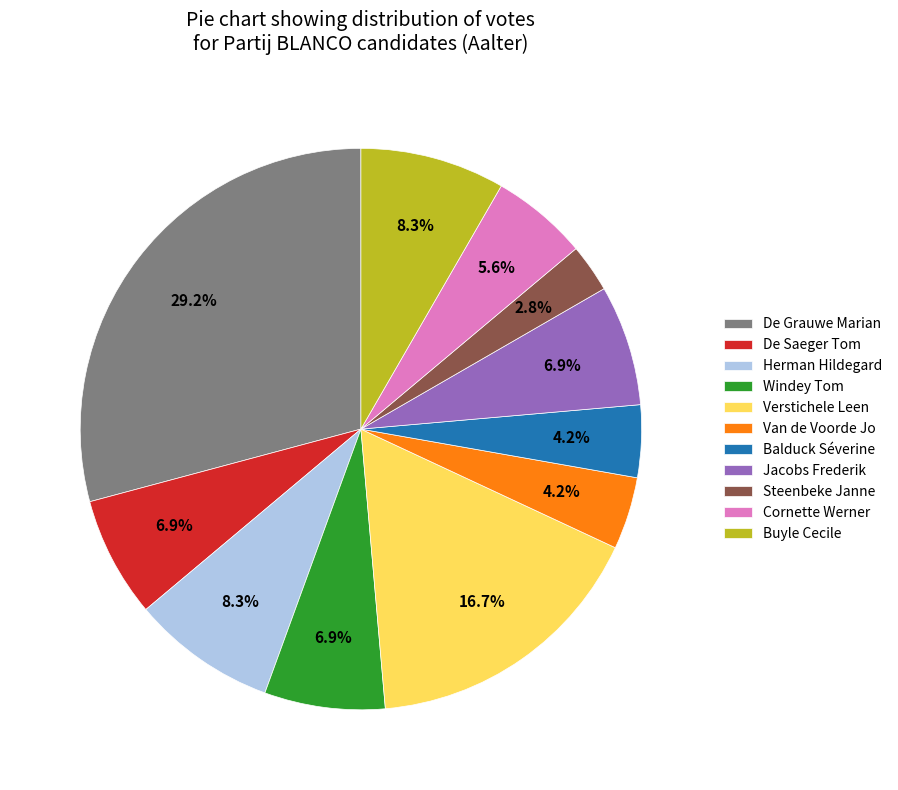

Combined, what portion of the pie is De Saeger Tom and Steenbeke Janne?

9.7%